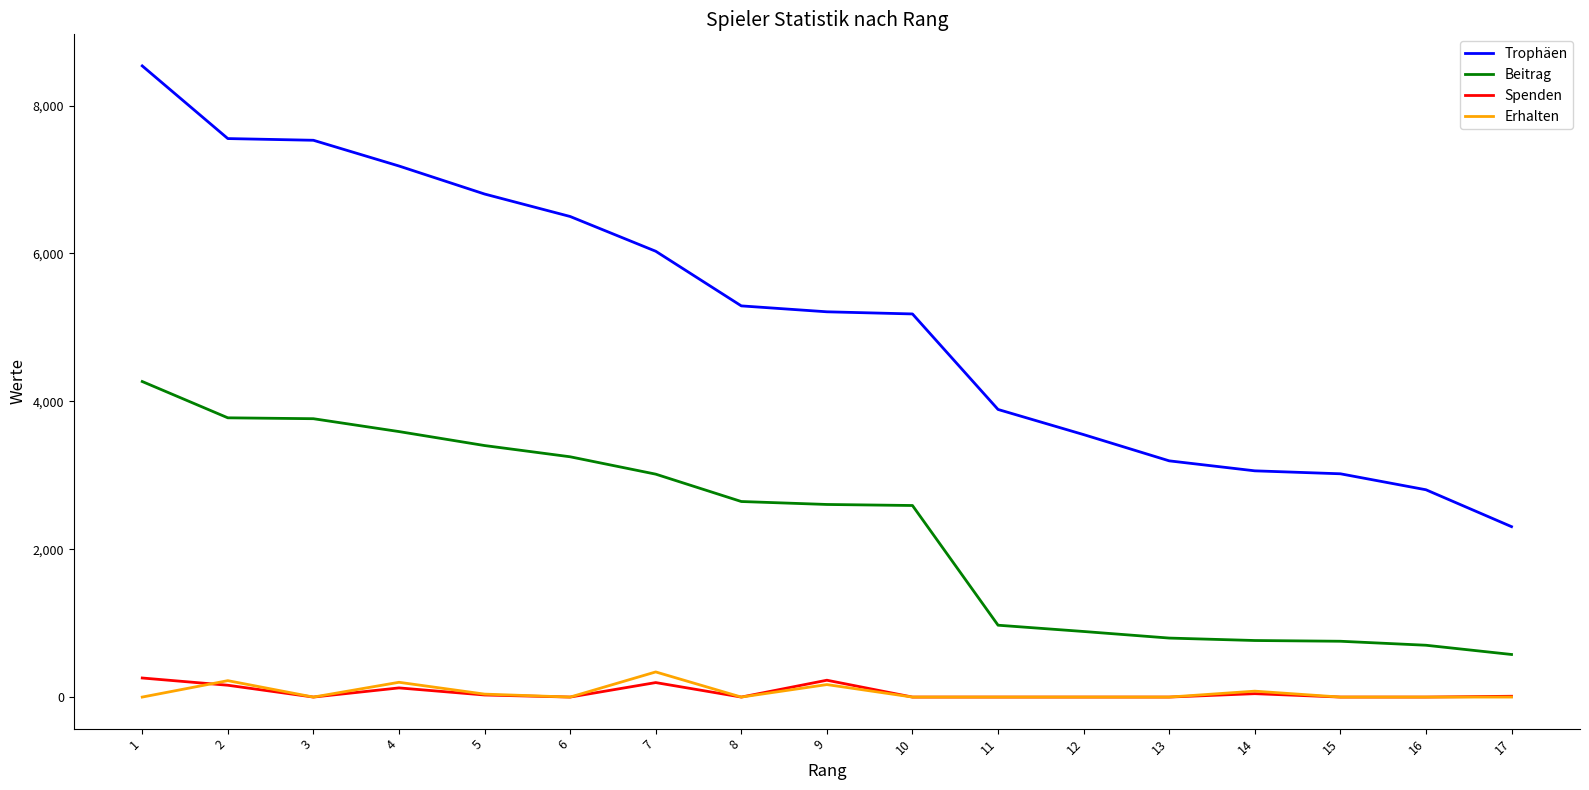

Which series has the largest total across all categories?

Trophäen